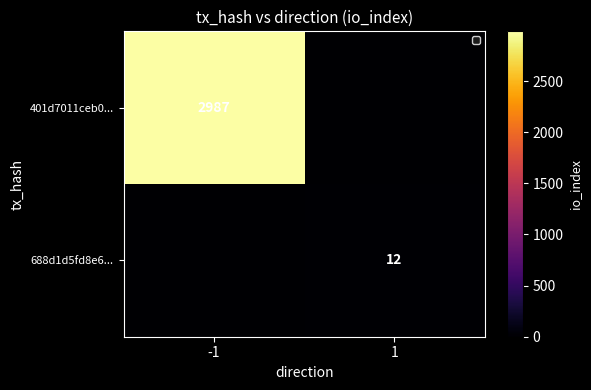

The value of 401d7011ceb0... at -1 is 2987. True or false?

True